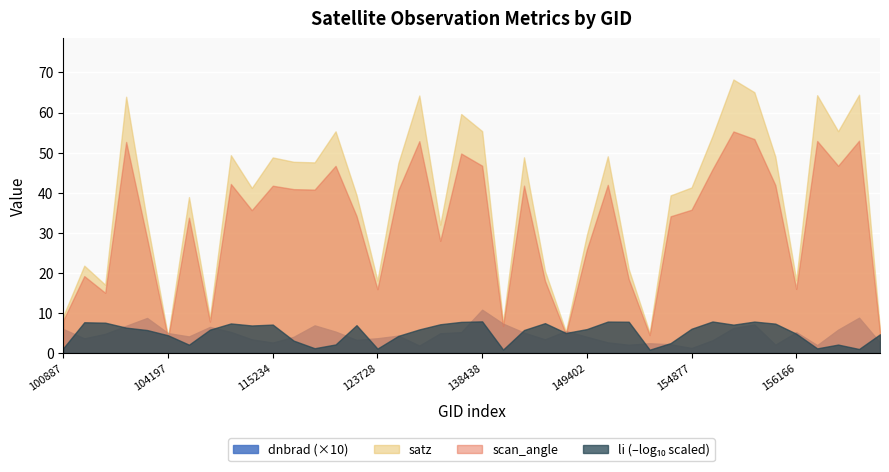

The value of scan_angle at 154877 is 35.8. True or false?

True